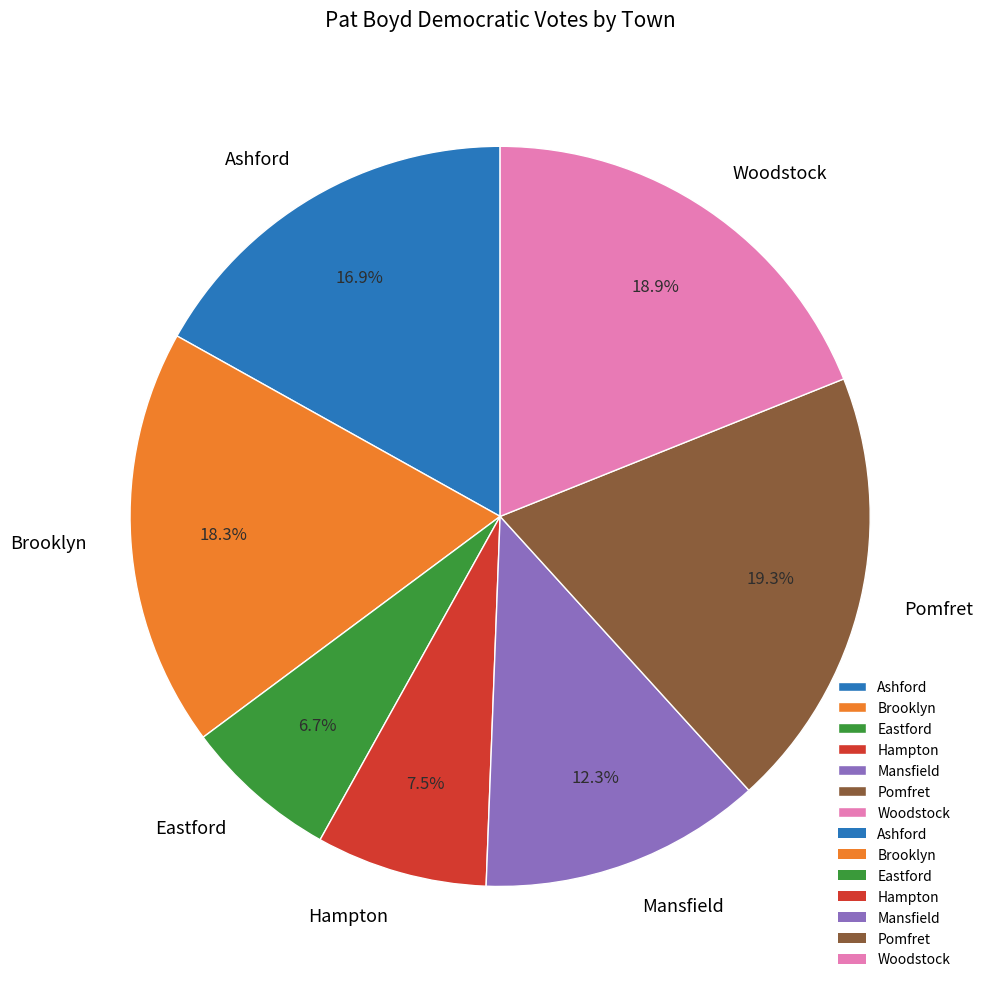

Is Ashford the majority of the pie?

No